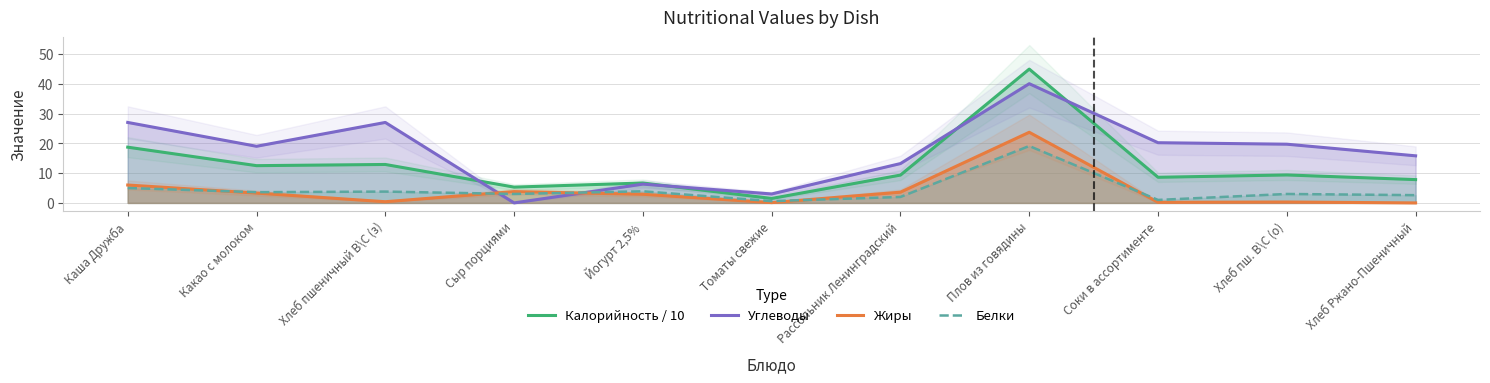

Between Каша Дружба and Хлеб пш. В\С (о), which series saw the biggest shift?

Калорийность / 10